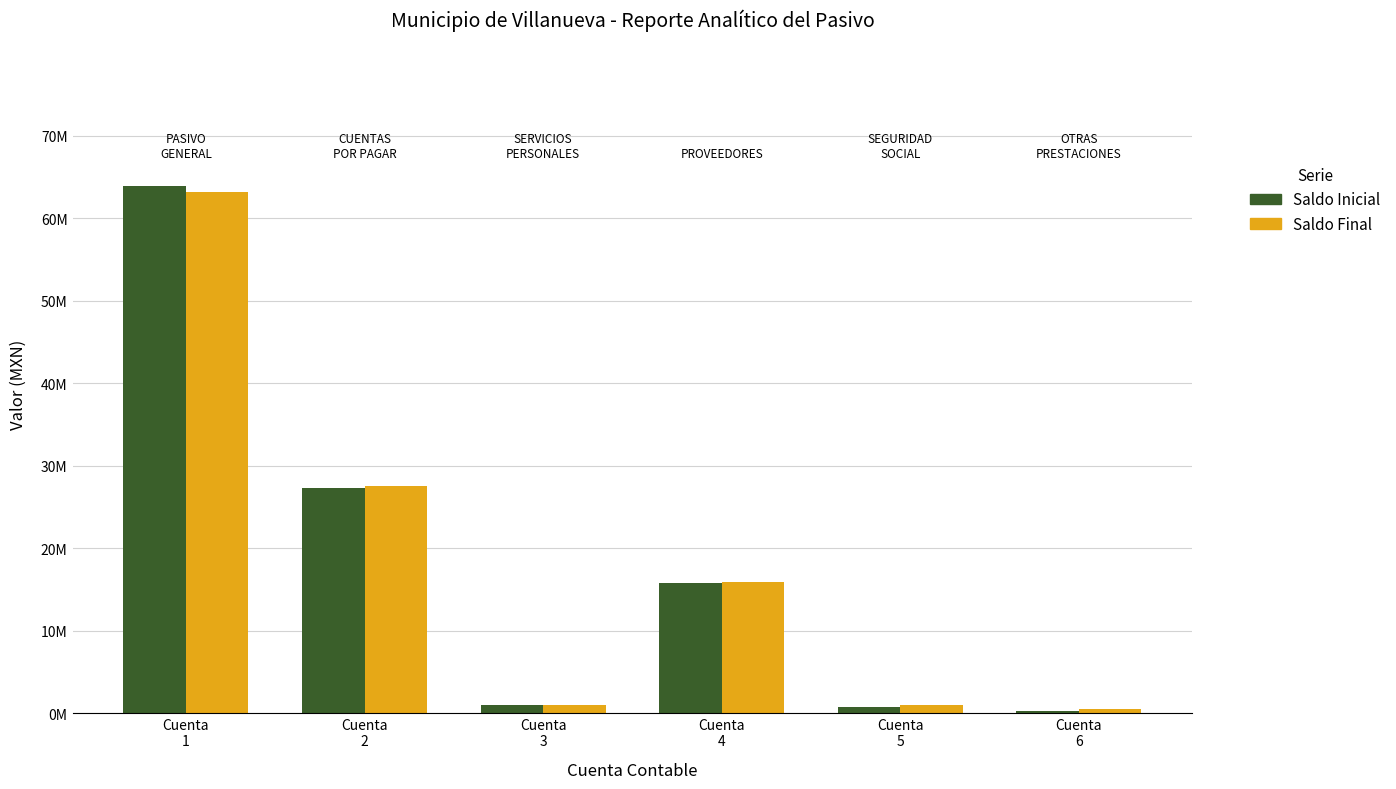

Are the bars grouped side by side (vs. stacked)?

Yes